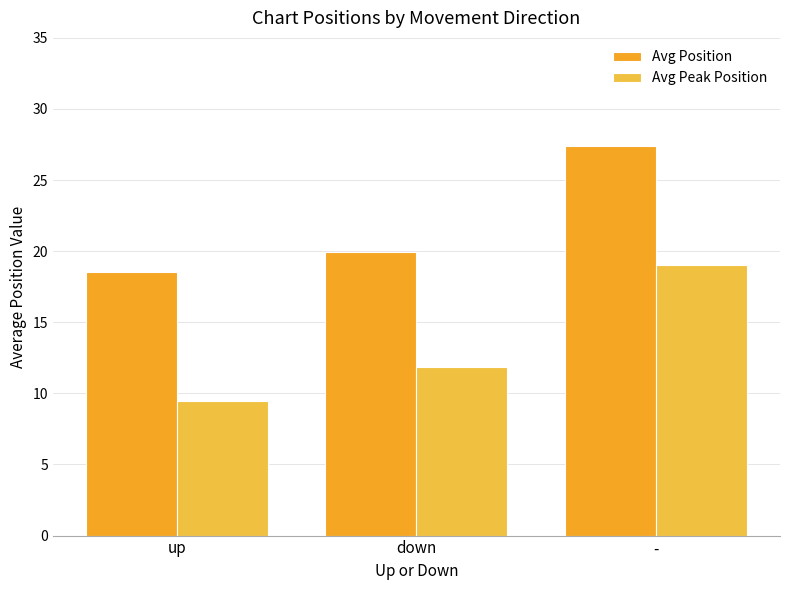

How many data points in Avg Peak Position are less than 11?

1